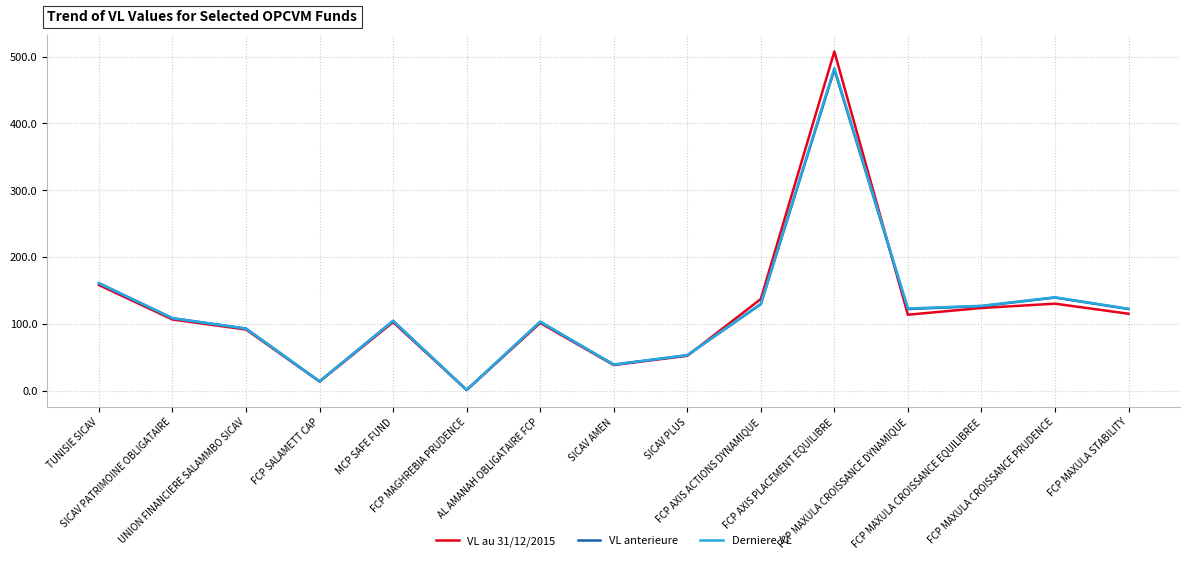

Rank the series by their average value, from lowest to highest.

VL au 31/12/2015, VL anterieure, Derniere VL